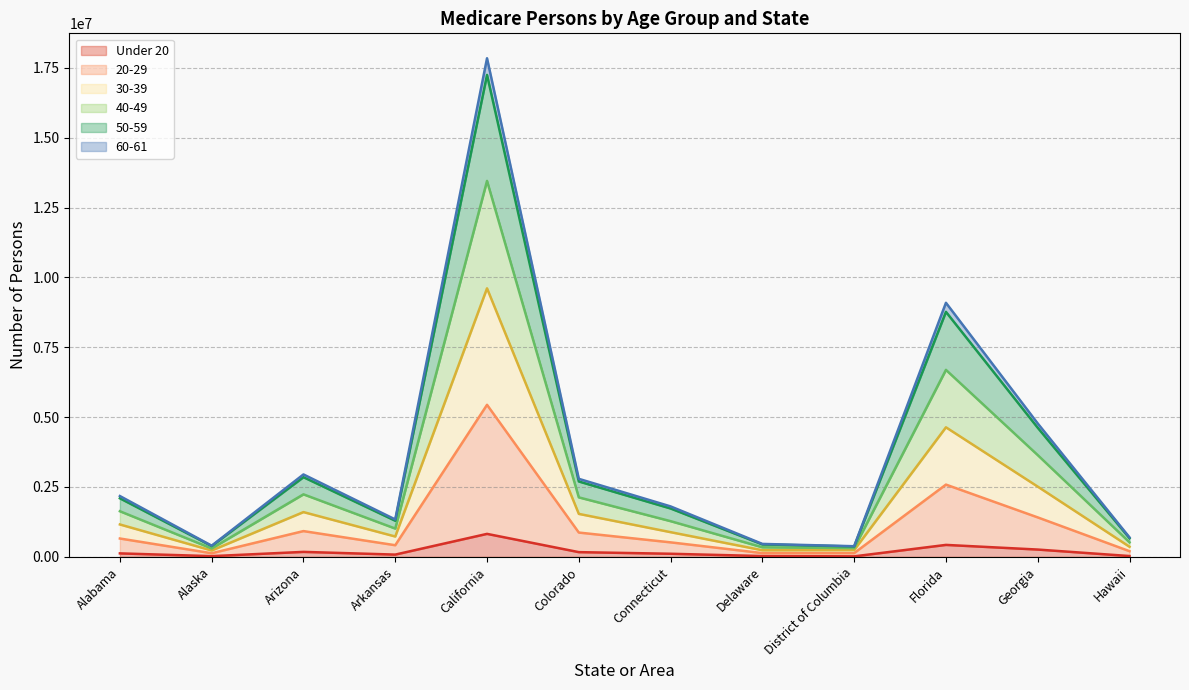

What is the difference between the 30-39 values at District of Columbia and Delaware?

6913